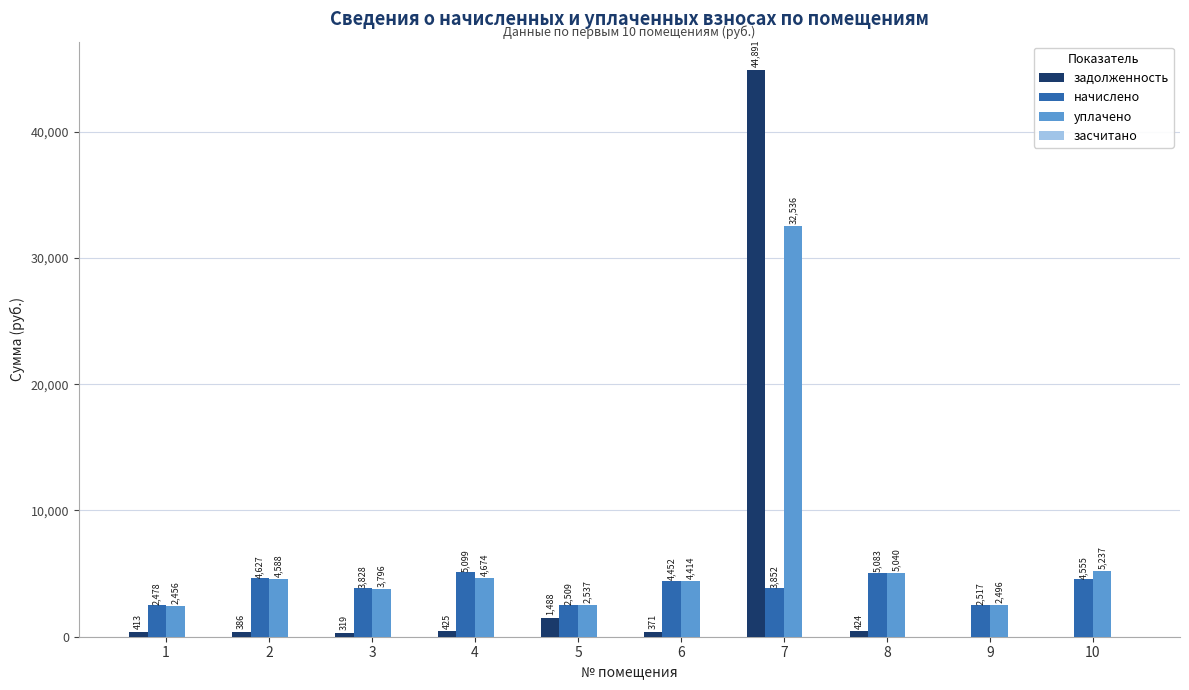

How many groups of bars are there?

10